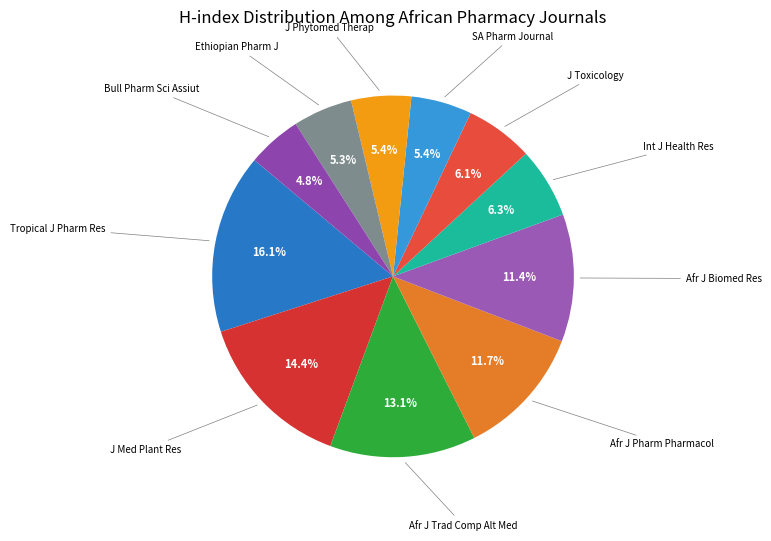

How many slices are in this pie chart?

11